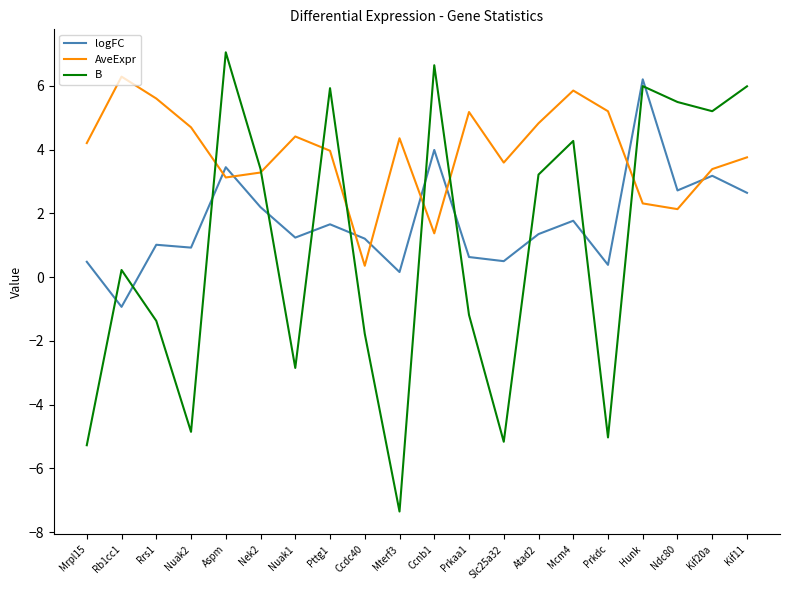

Rank the series by their average value, from highest to lowest.

AveExpr, logFC, B